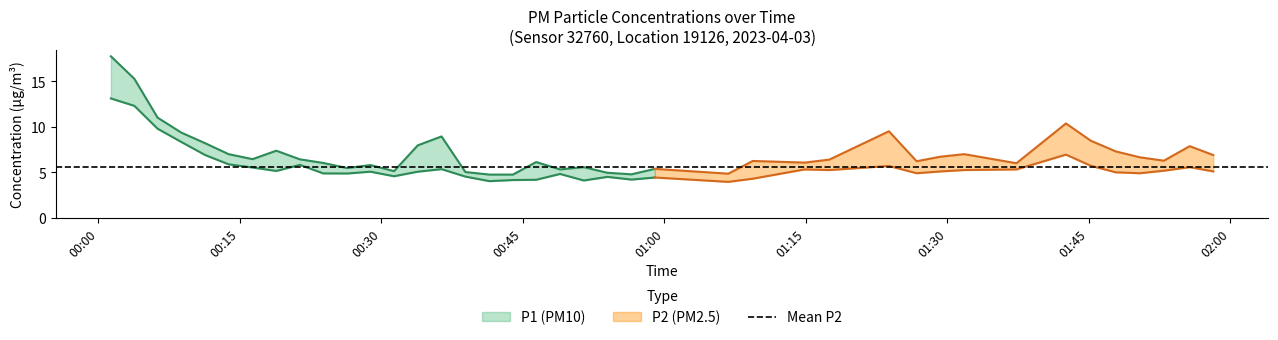

Does the chart have visible grid lines?

No